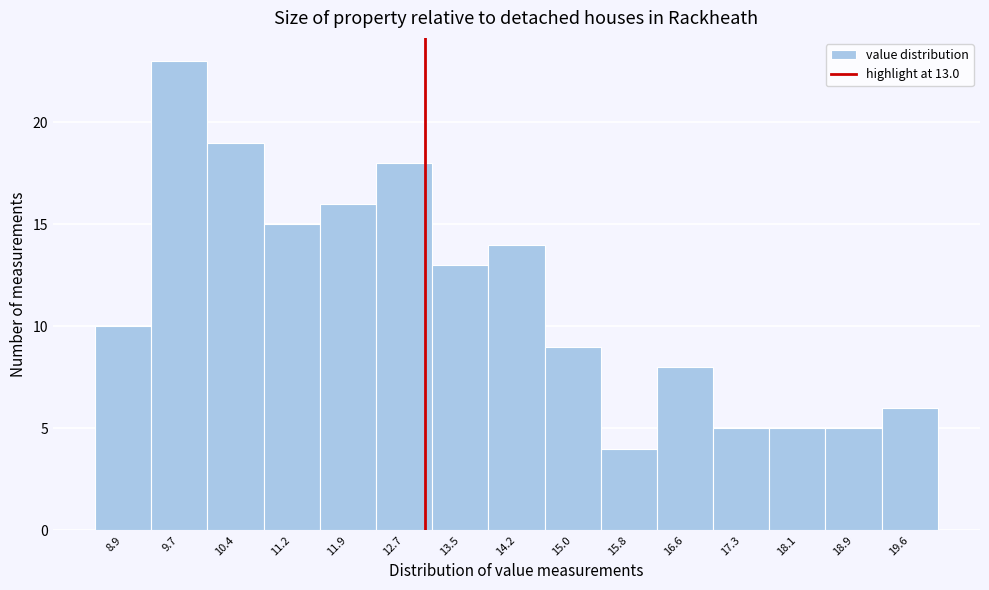

Which range on the x-axis has the tallest bar?

9.3 to 10.0